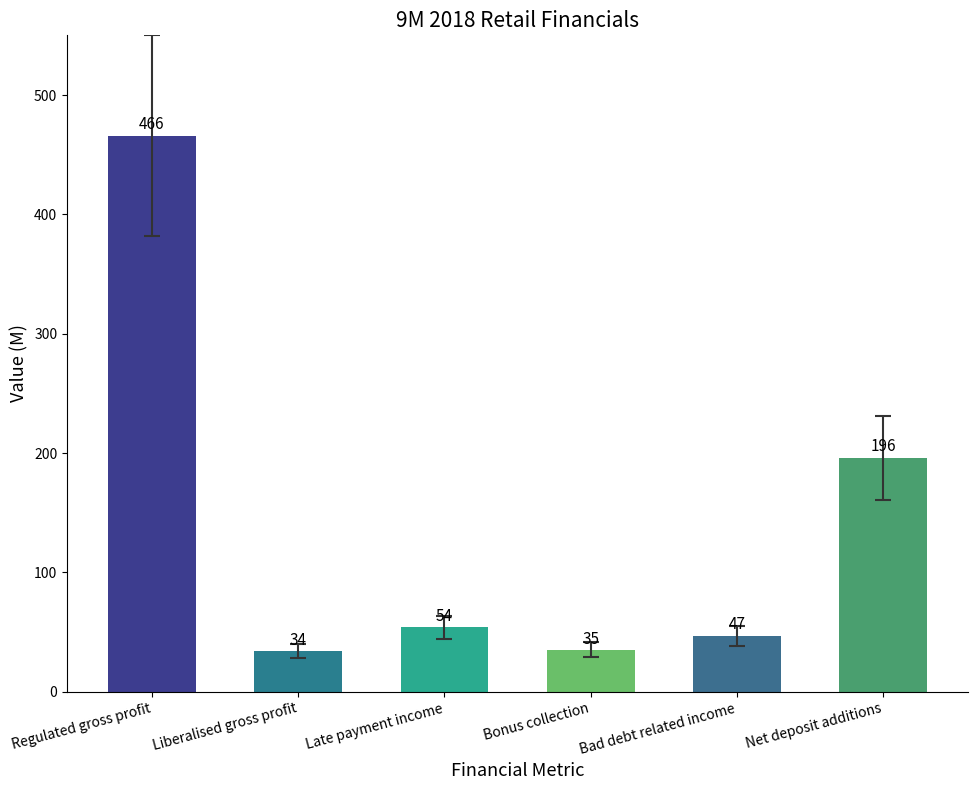

Between Net deposit additions and Late payment income, which is larger?

Net deposit additions